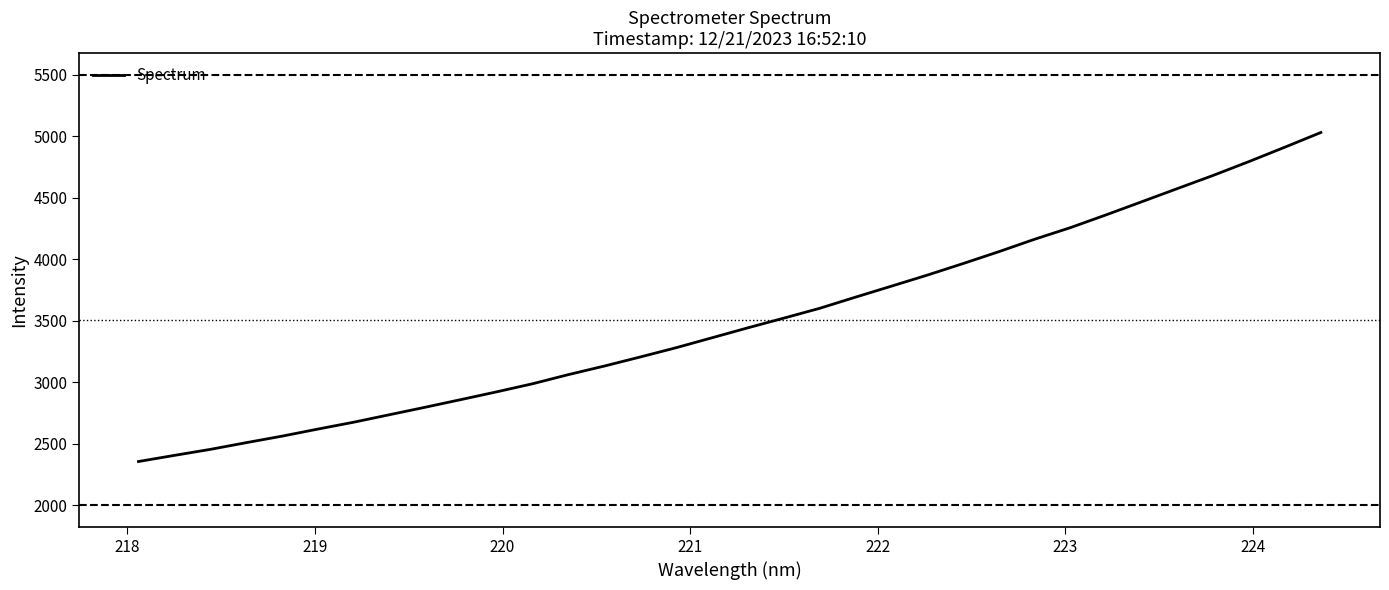

What is the maximum value shown in the chart?

5030.2